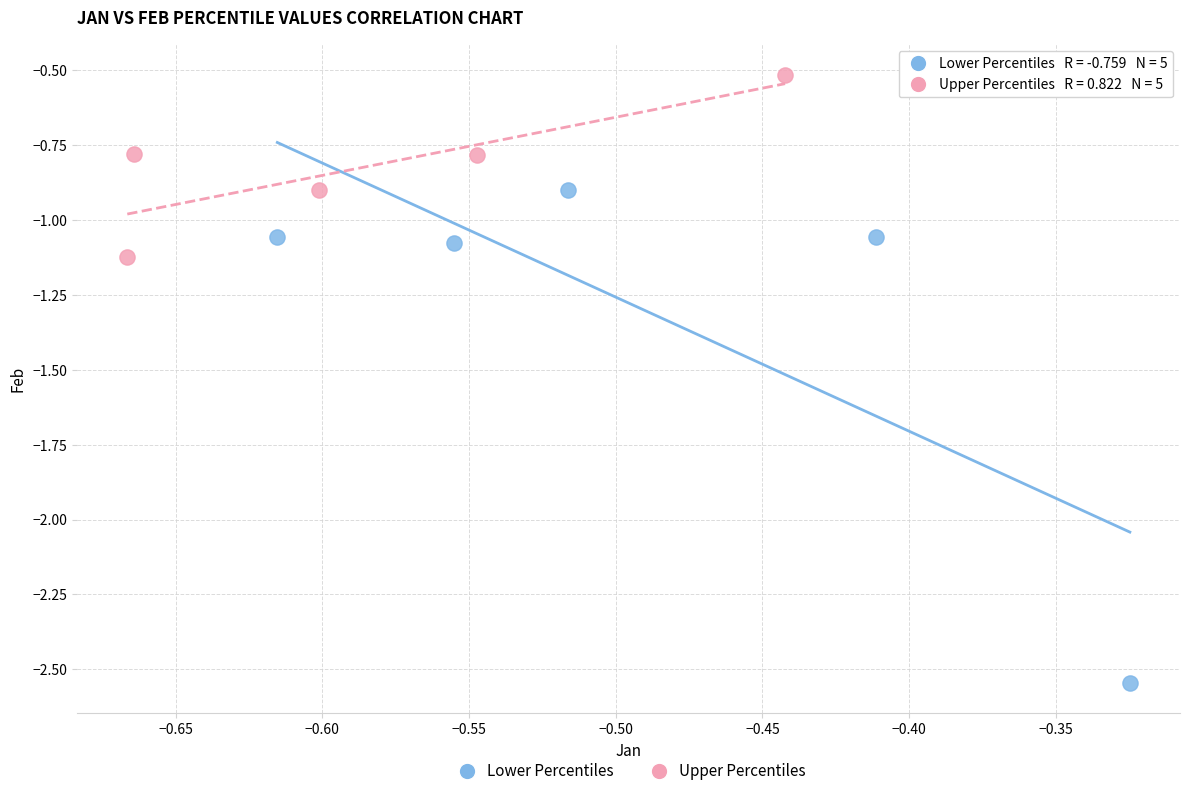

Which series contains the lowest Y value?

Lower Percentiles